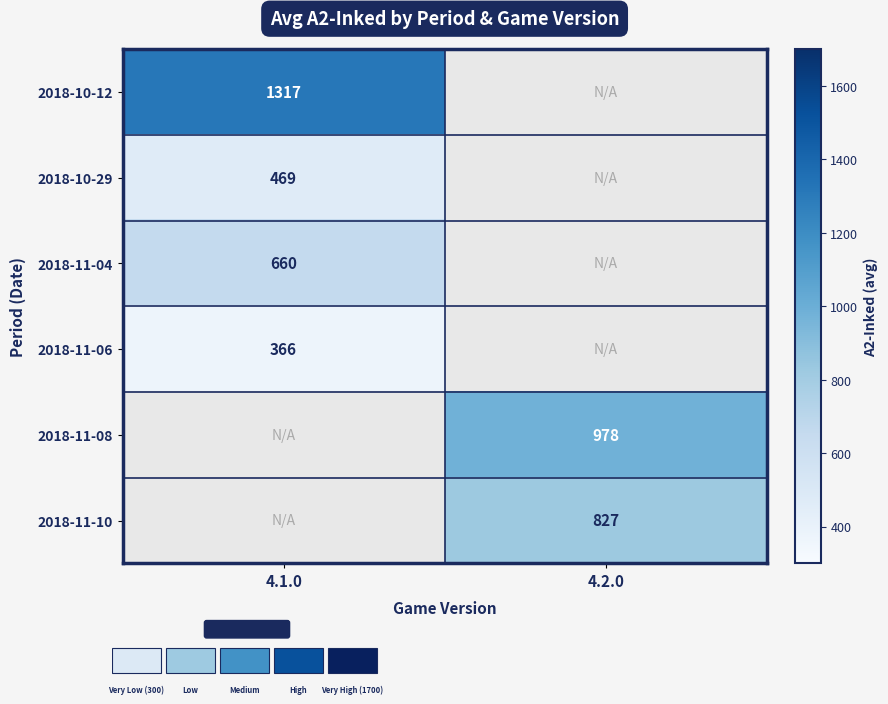

The 2018-11-08 series shows 1495 at 4.2.0. True or false?

False